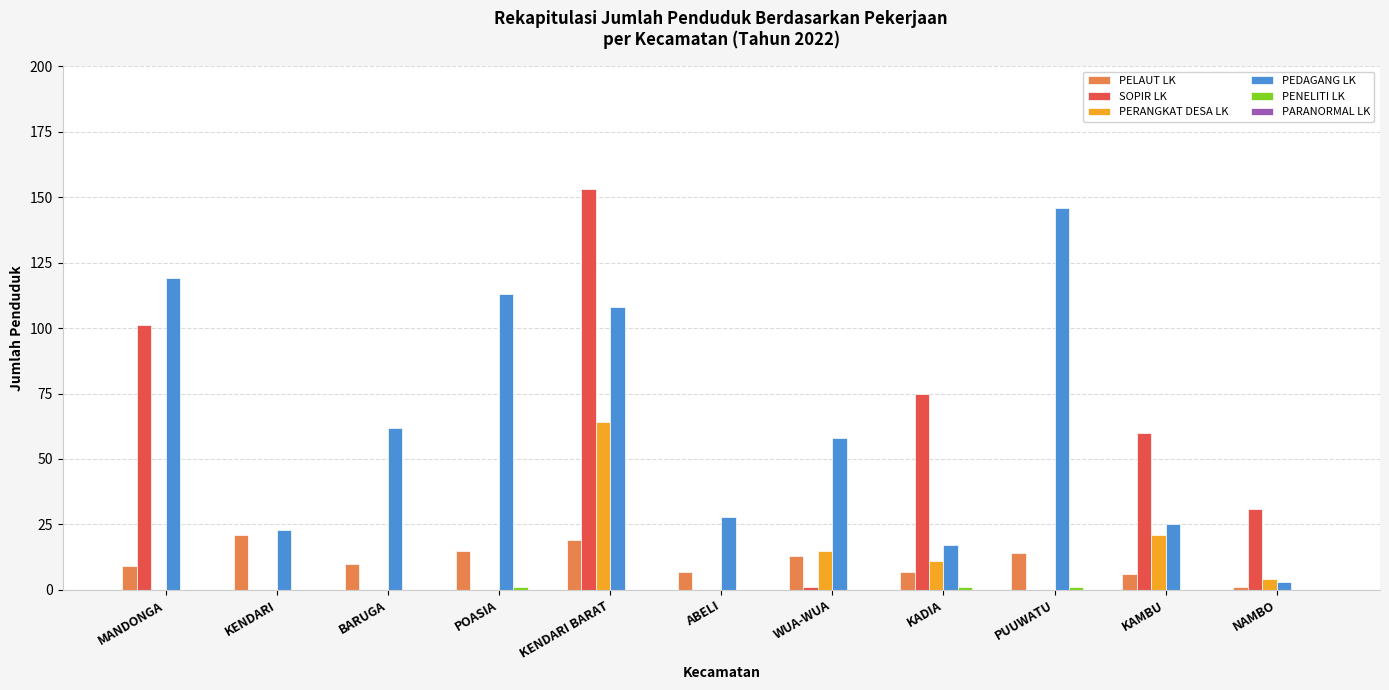

At which label does PERANGKAT DESA LK reach its peak?

KENDARI BARAT